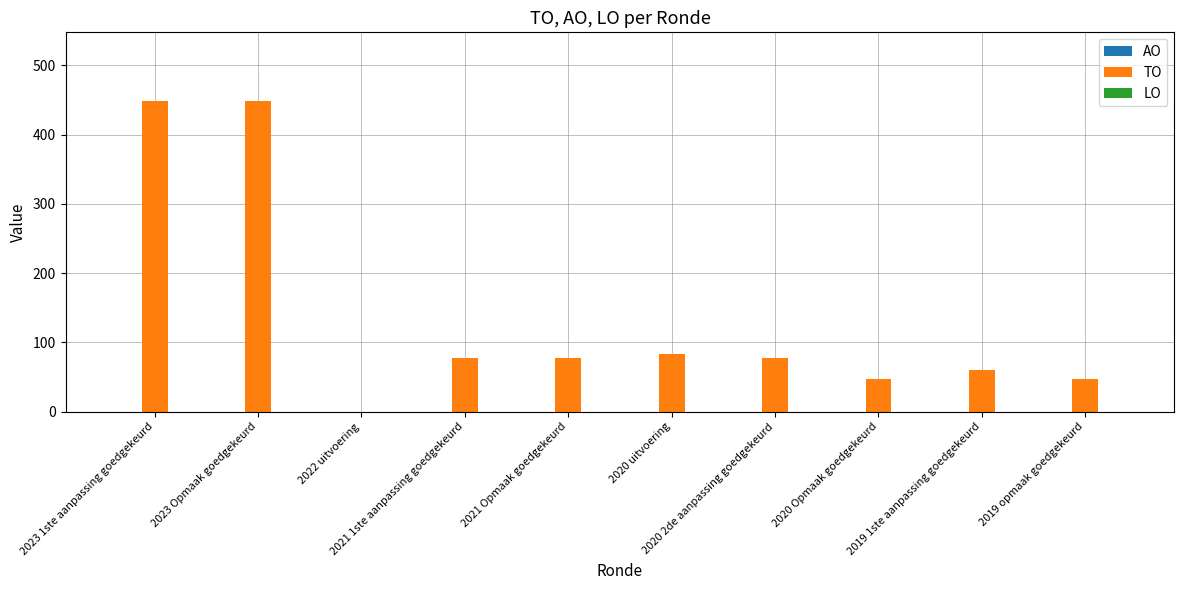

What is the greatest value displayed?

448